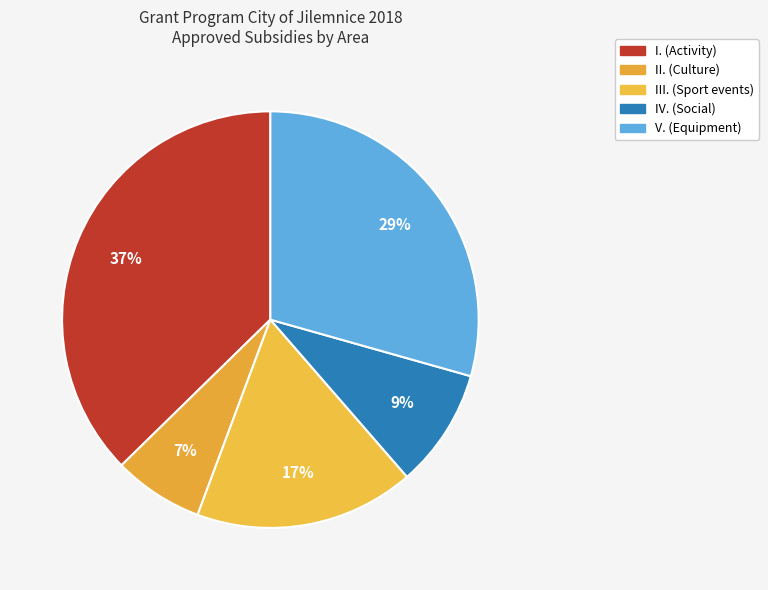

Count the number of slices in the pie.

5